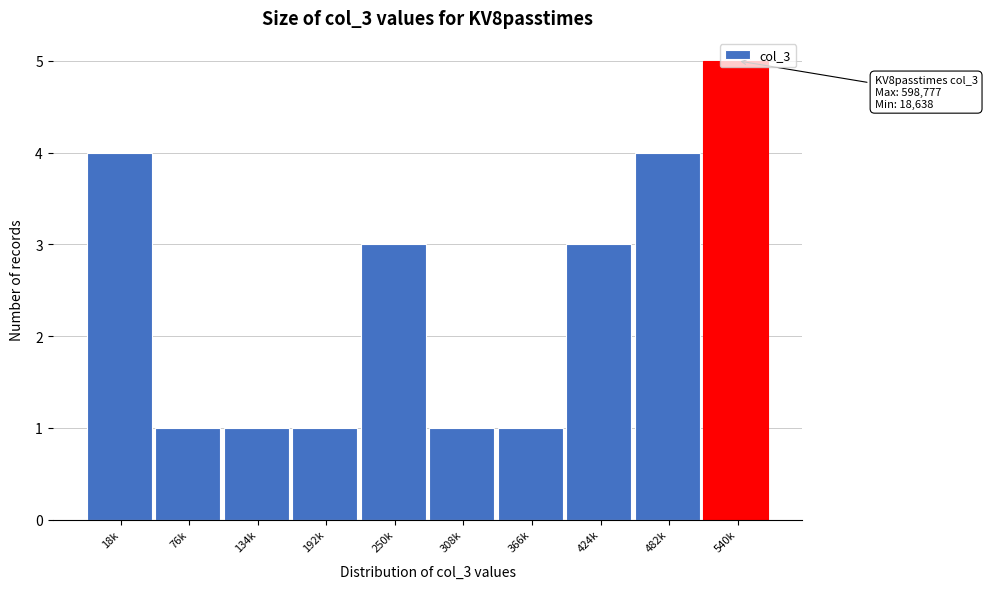

Approximately how many times larger is the value at 76k compared to 250k?

0.3